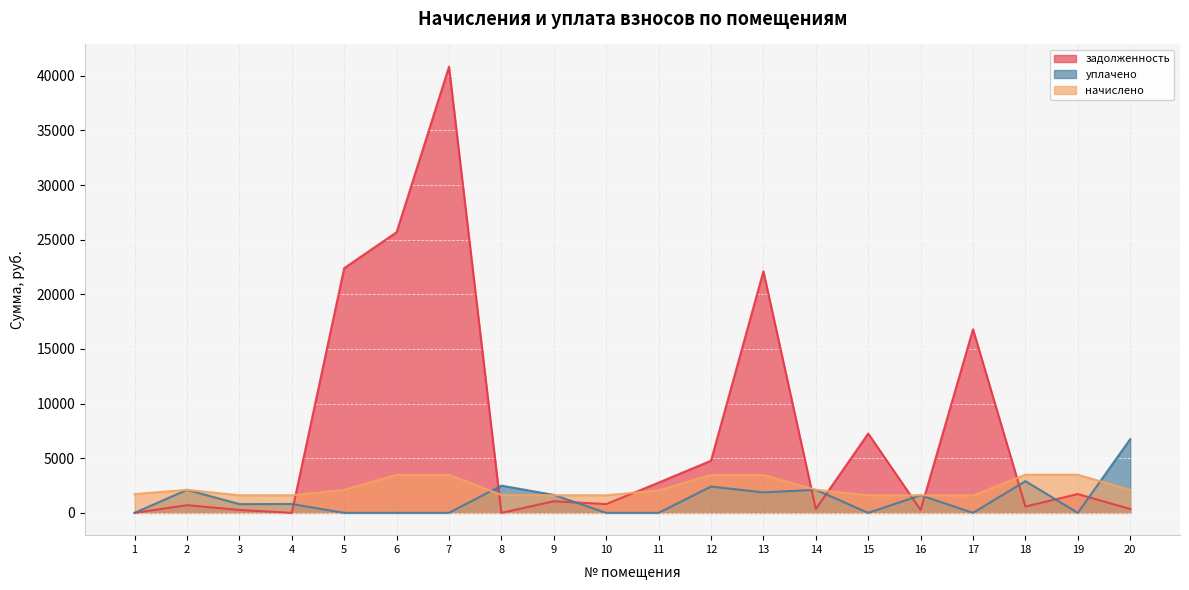

Which category has the lowest value in the задолженность series?

1